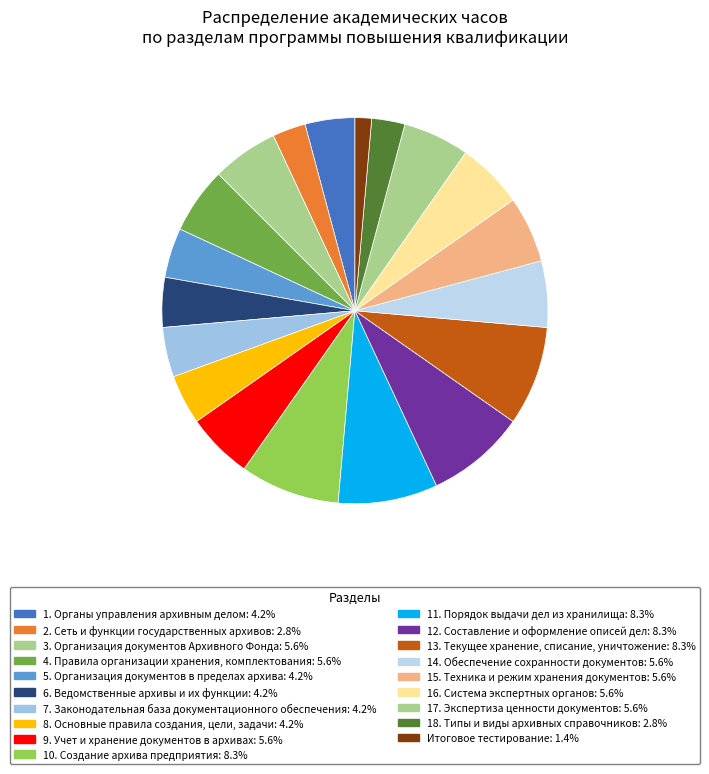

How many slices are in this pie chart?

19